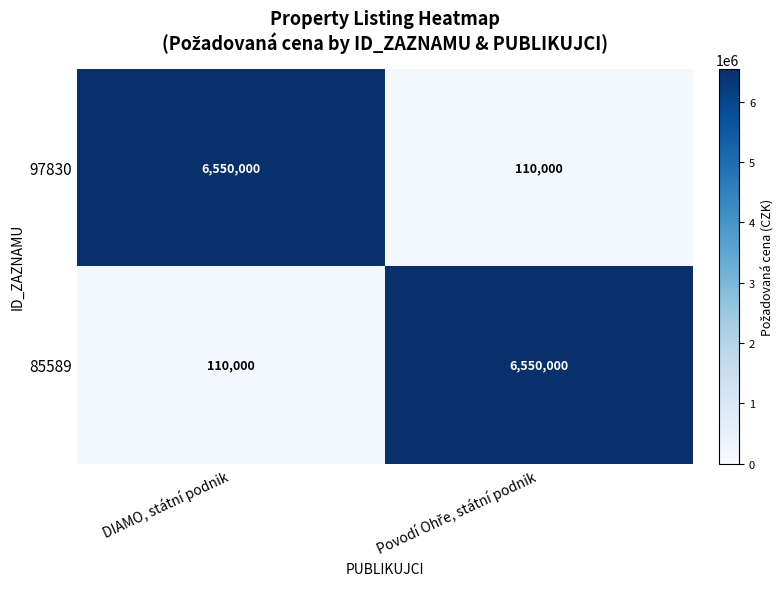

What is the average value of the 85589 series?

3330000